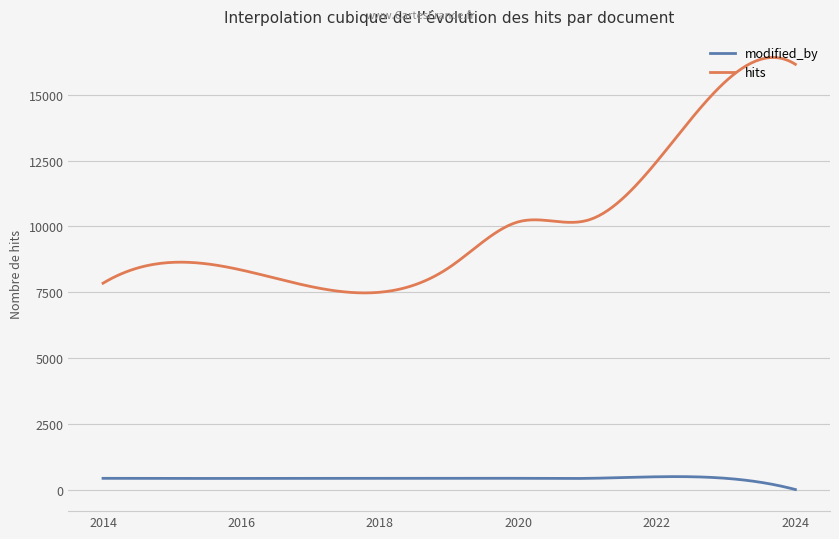

Which series has the largest range (max minus min)?

hits